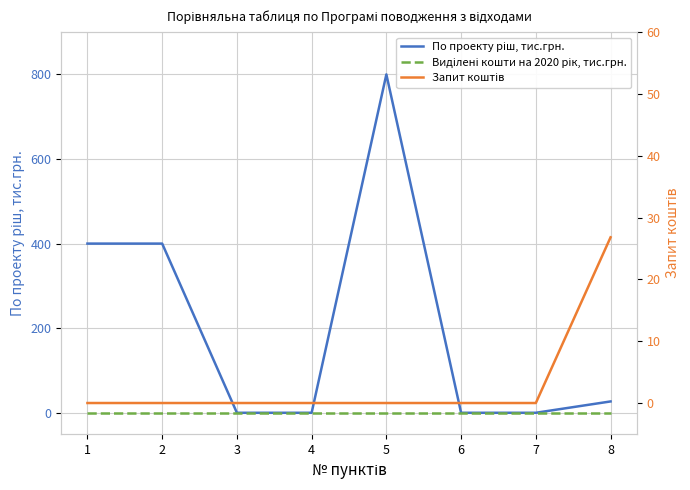

Which label corresponds to the smallest value in the chart?

3